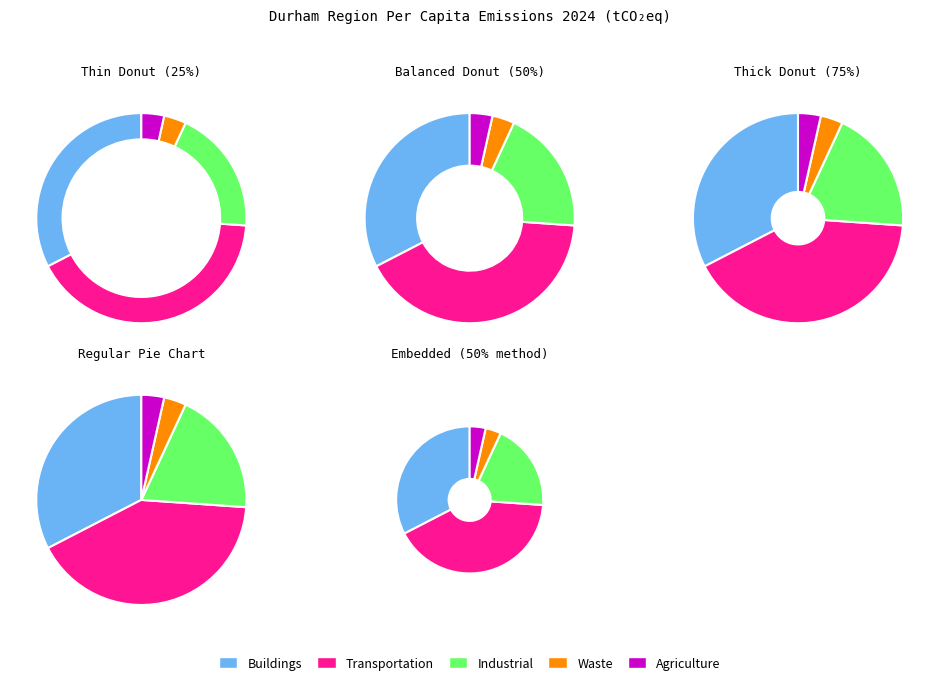

How many segments does this pie chart have?

5